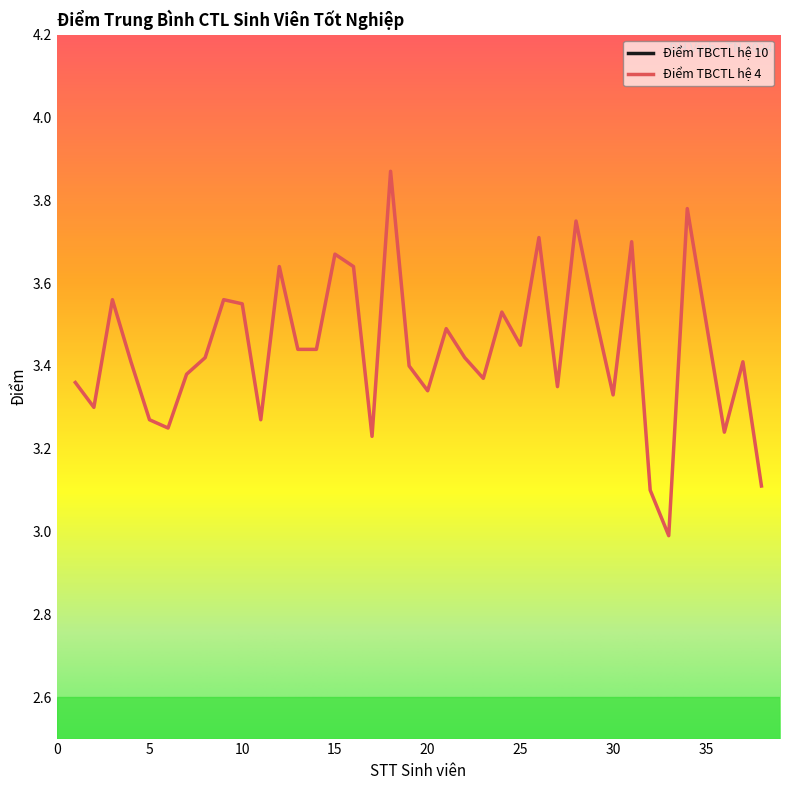

The Điểm TBCTL hệ 10 series shows 8.0 at 20. True or false?

True